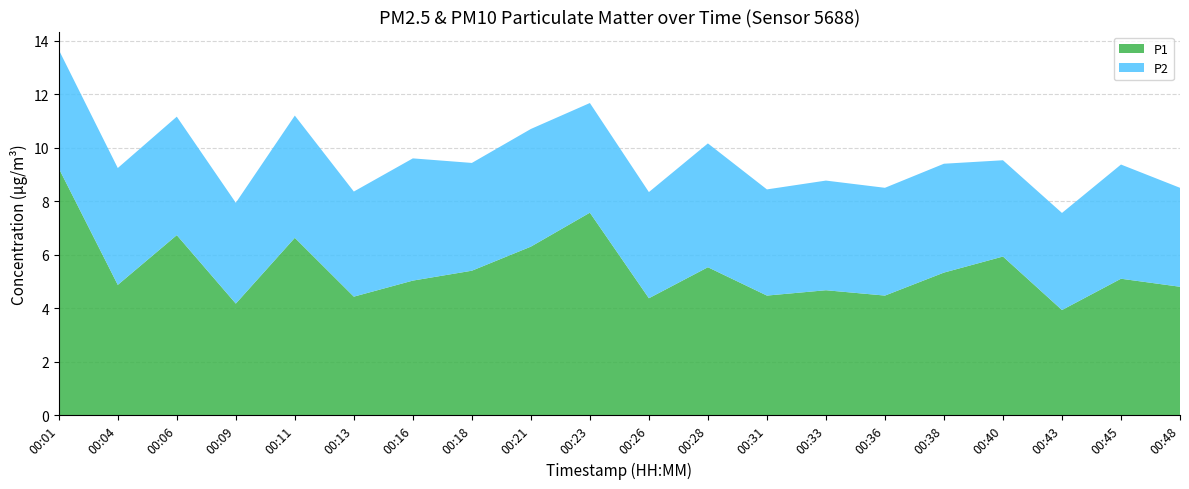

Reading left to right, list all the values displayed in this chart.

P1: 9.2	4.9	6.7	4.2	6.6	4.4	5.0	5.4	6.3	7.6	4.4	5.5	4.5	4.7	4.5	5.3	5.9	3.9	5.1	4.8
P2: 4.4	4.4	4.4	3.8	4.6	3.9	4.6	4.0	4.4	4.1	4.0	4.6	4.0	4.1	4.0	4.1	3.6	3.6	4.3	3.7